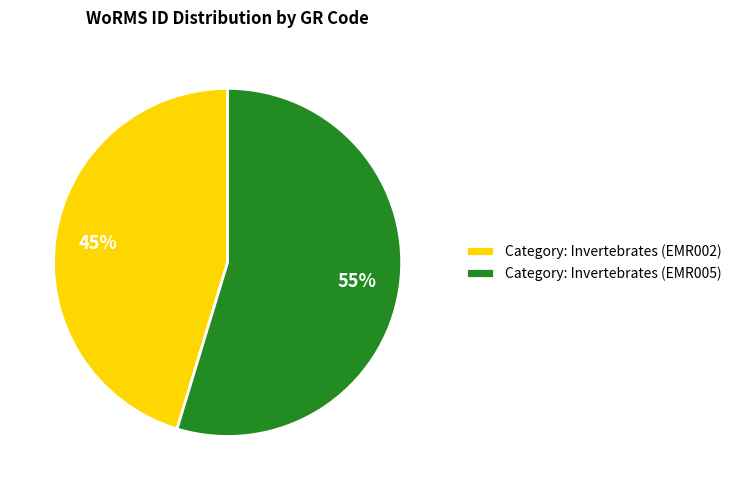

To the nearest percent, what is the average slice percentage?

50%